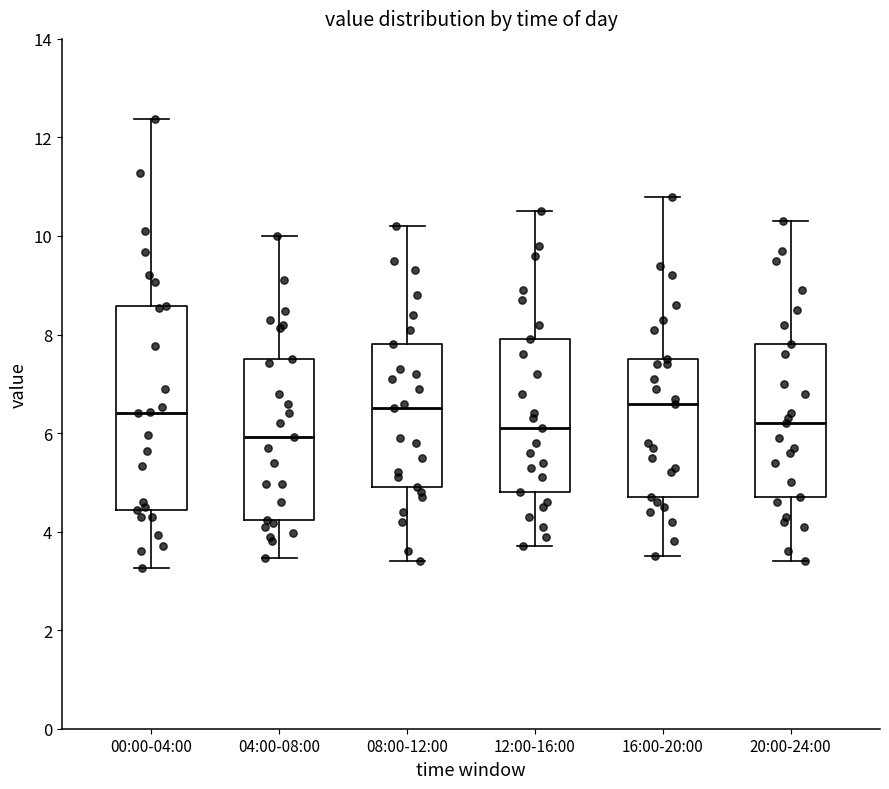

Which box is the tallest, from its lower edge to its upper edge?

00:00-04:00